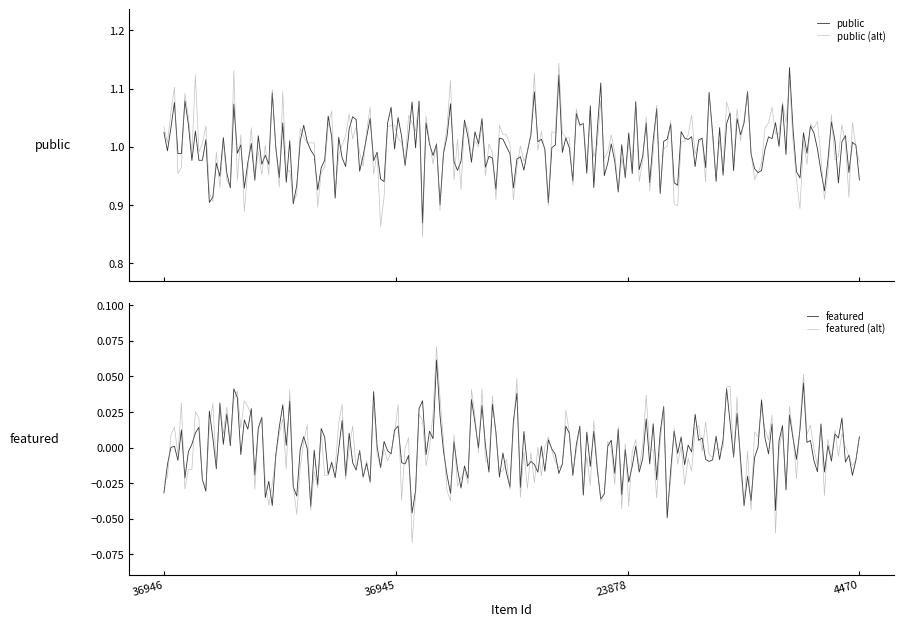

True or false: public has a value of 1 at 36946.

False